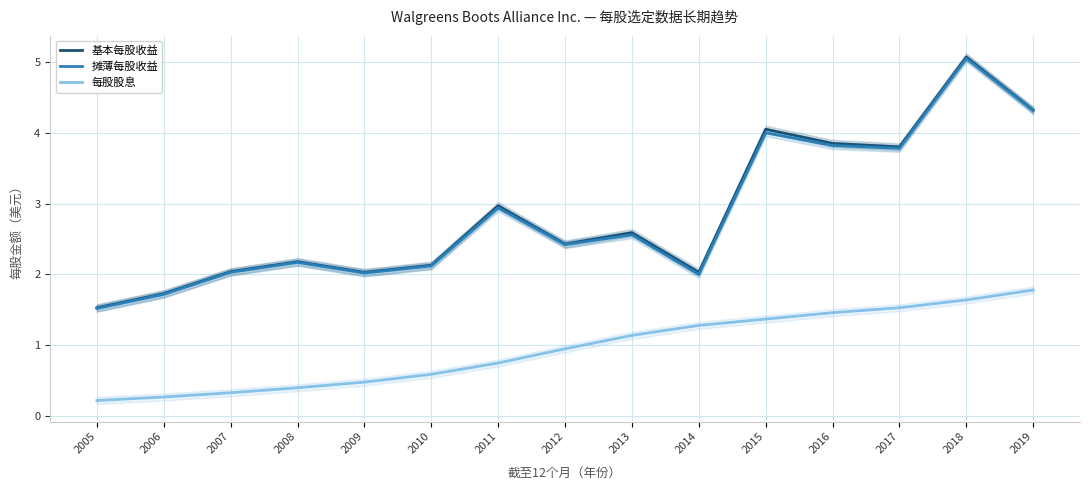

At which label is 每股股息 closest to 1?

2012